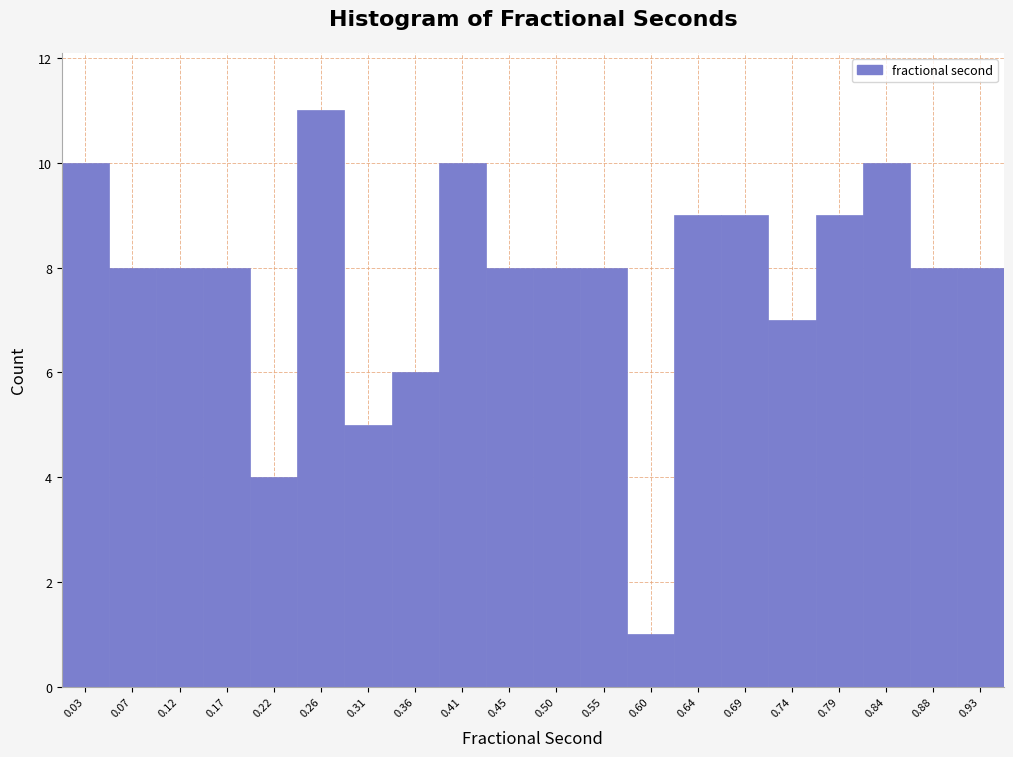

Over which range of the x-axis is the bar tallest?

0.240 to 0.285